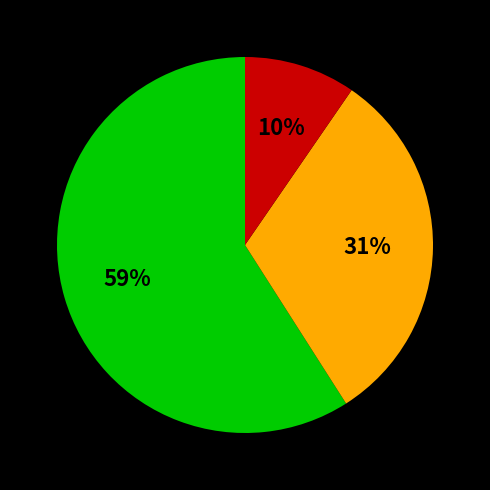

To the nearest percent, what is the average slice percentage?

33%